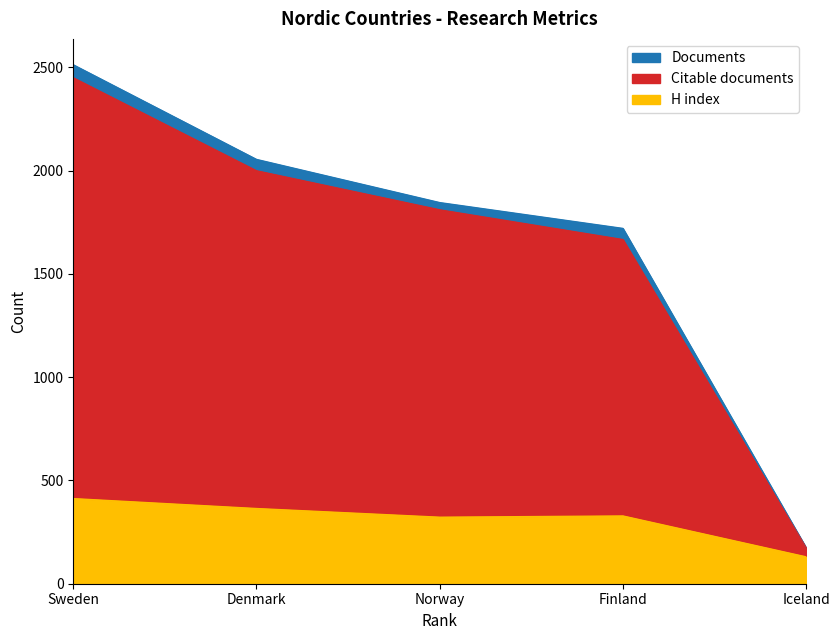

What is the total value across all series at Iceland?

477